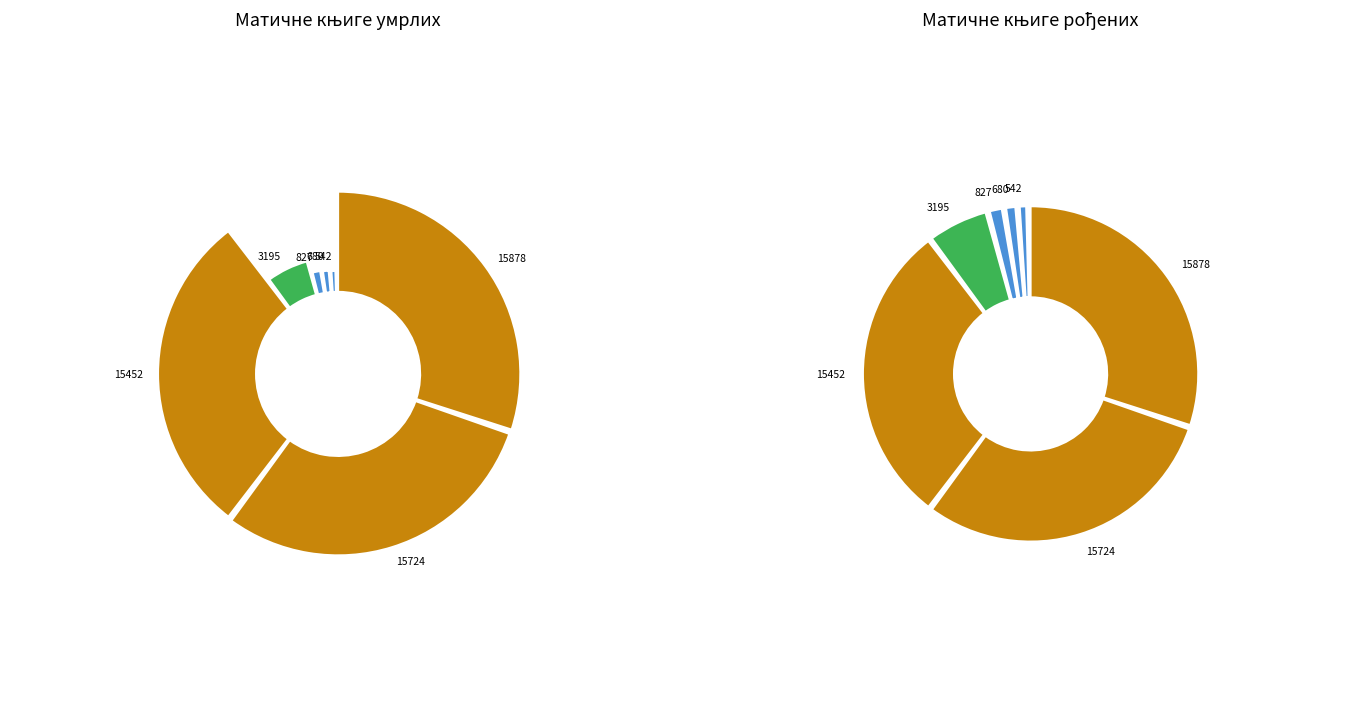

To the nearest percent, what portion does Матична књига умрлих (Велики Семпетар) represent?

30%